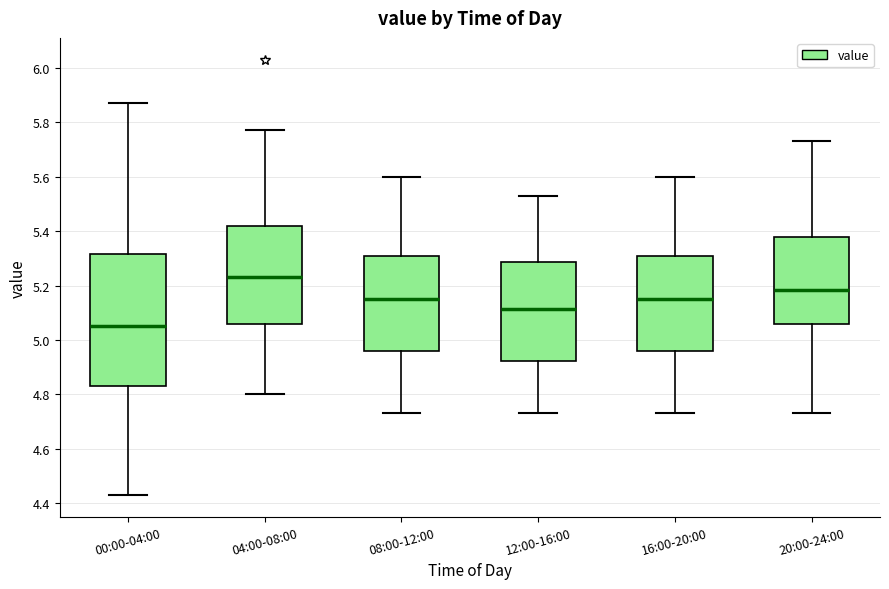

Where does the upper whisker of the box for 08:00-12:00 end on the y-axis? The values are not printed on the chart, so give them approximately, as read against the axis.

5.60